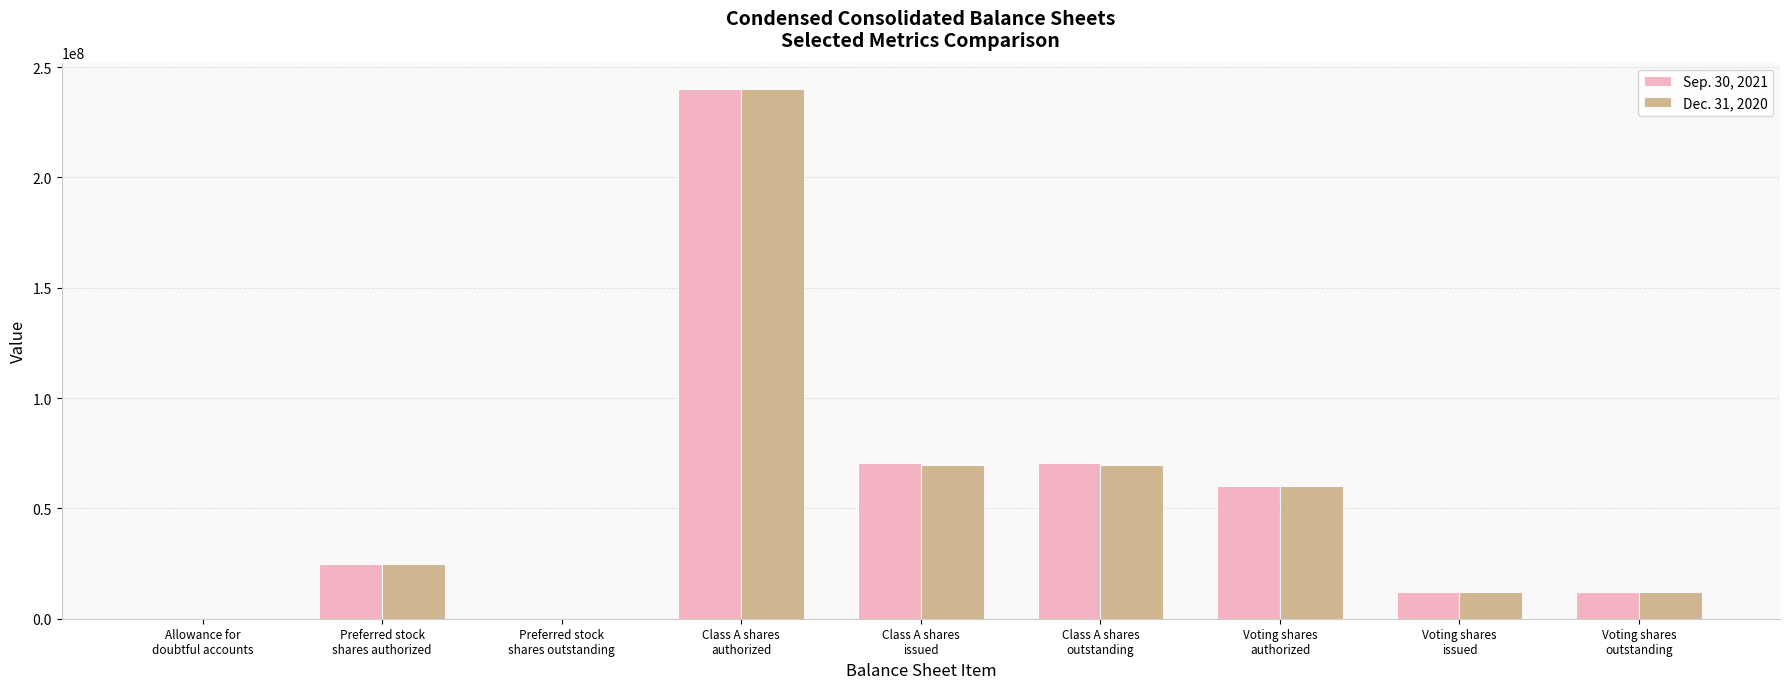

What is the greatest value displayed?

240000000